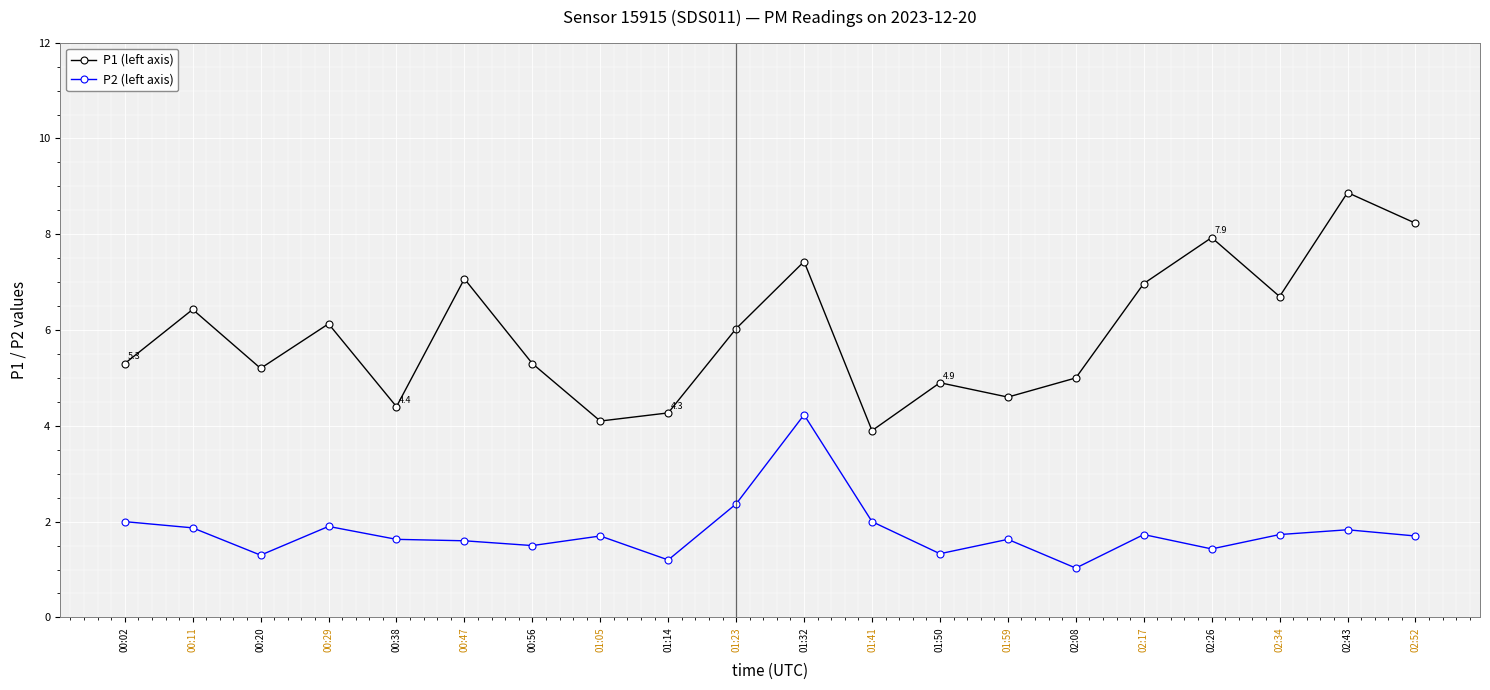

True or false: P2 (left axis) and P1 (left axis) intersect in this chart.

False